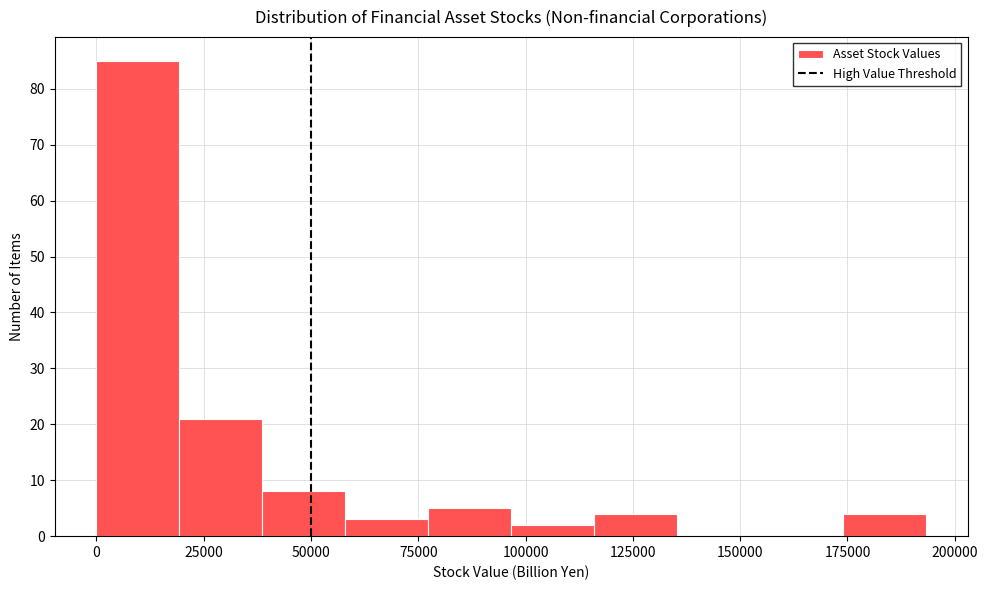

Read against the x-axis, roughly where is the centre of the tallest bar?

10000